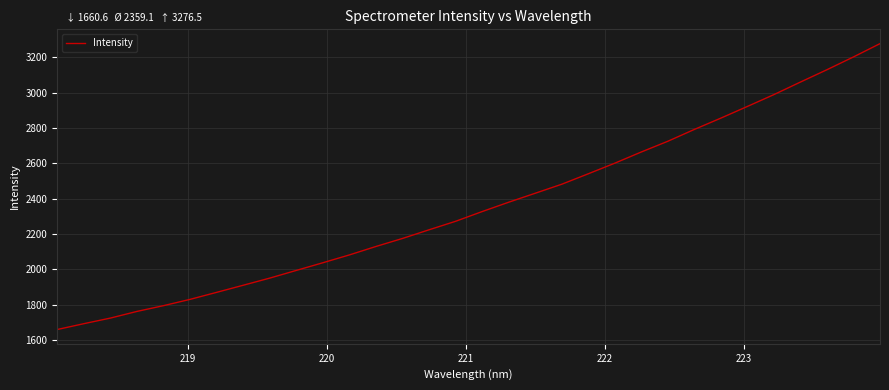

What is the minimum value shown in the chart?

1660.6